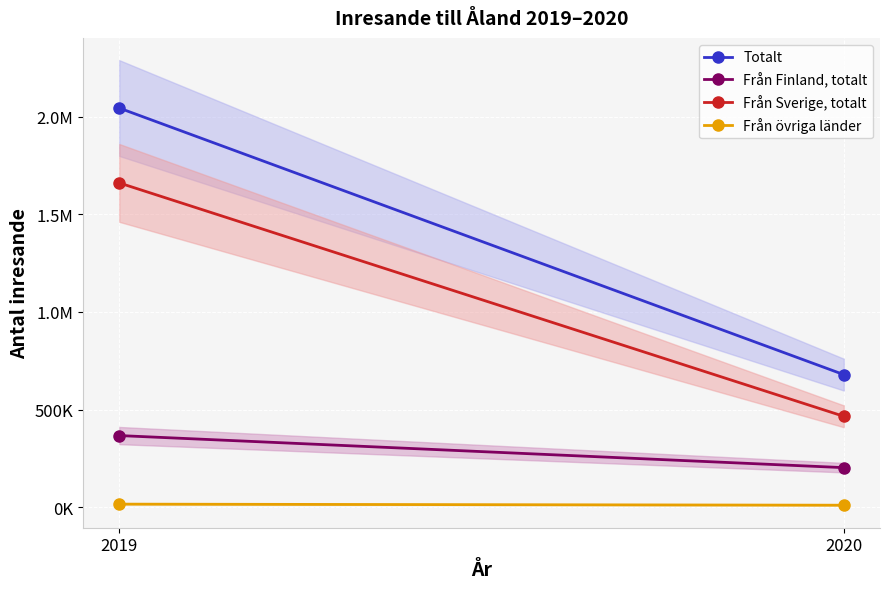

Which category has the highest value across all series?

2019